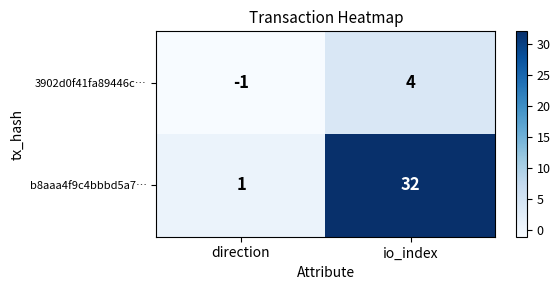

Rank the series by their average value, from highest to lowest.

b8aaa4f9c4bbbd5a7…, 3902d0f41fa89446c…